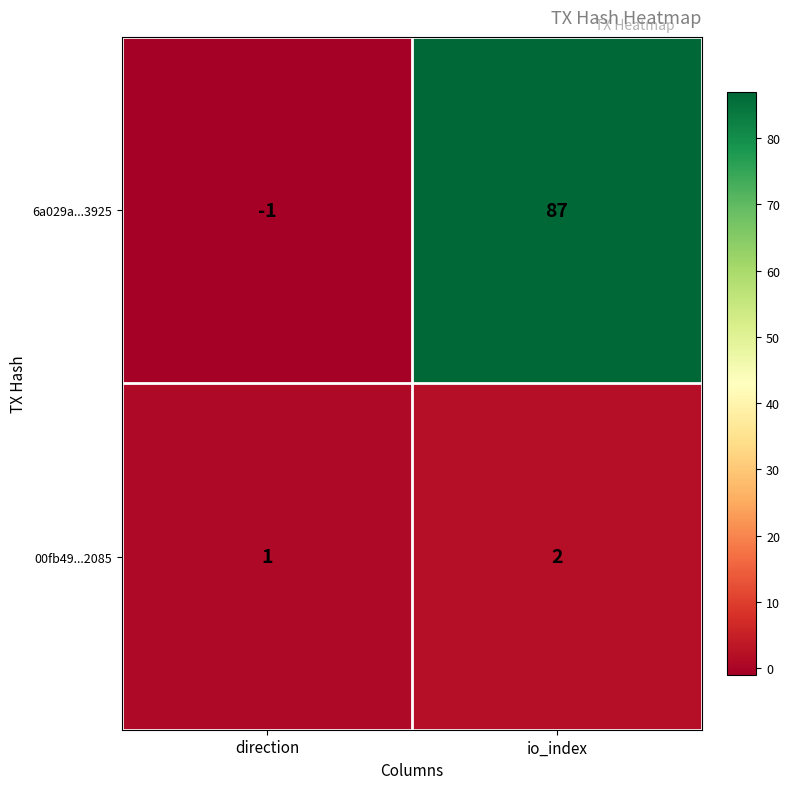

Which category has the highest value across all series?

io_index